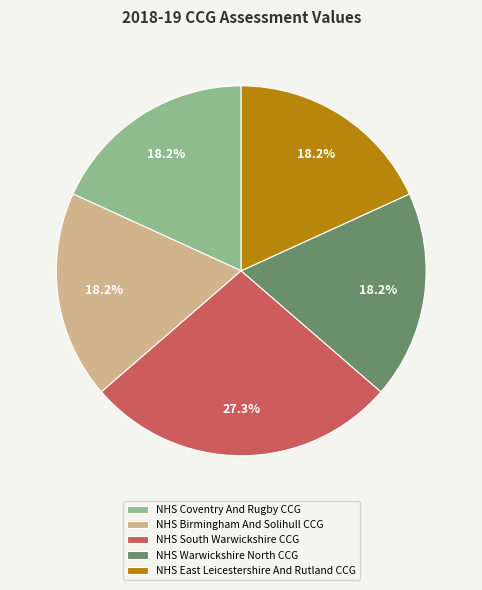

Does NHS Birmingham And Solihull CCG account for over 50% of the chart?

No